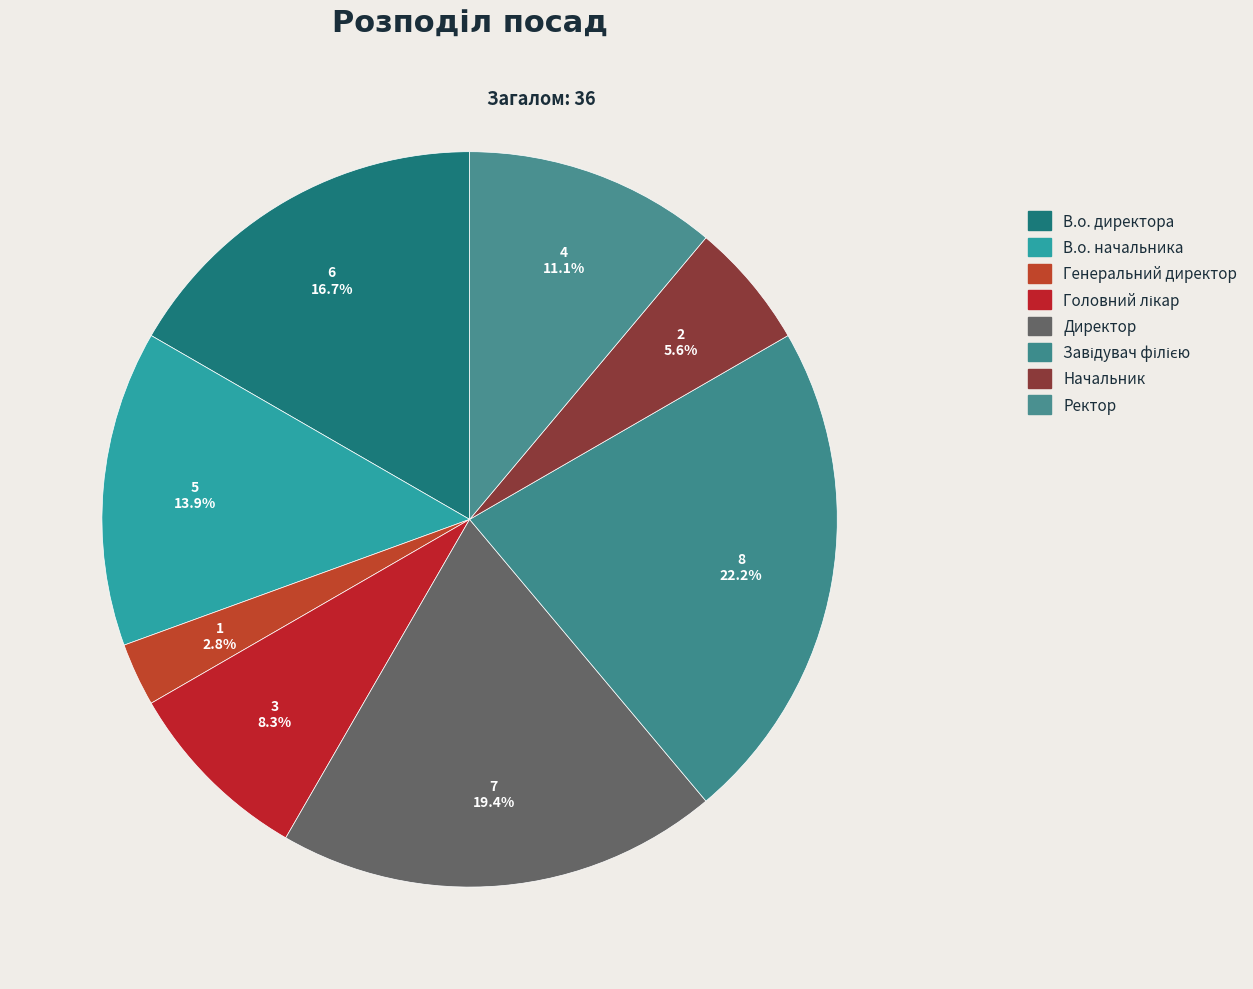

To the nearest percent, what portion does Генеральний директор represent?

3%